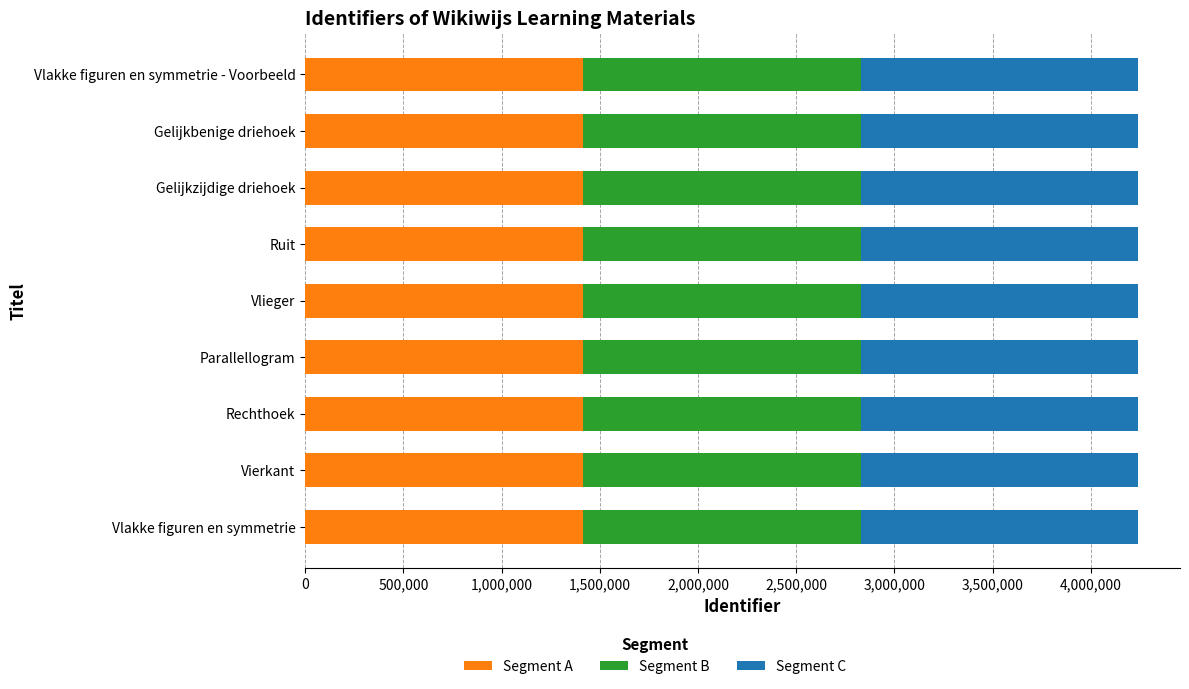

What is the total value across all series at Vlakke figuren en symmetrie - Voorbeeld?

4242062